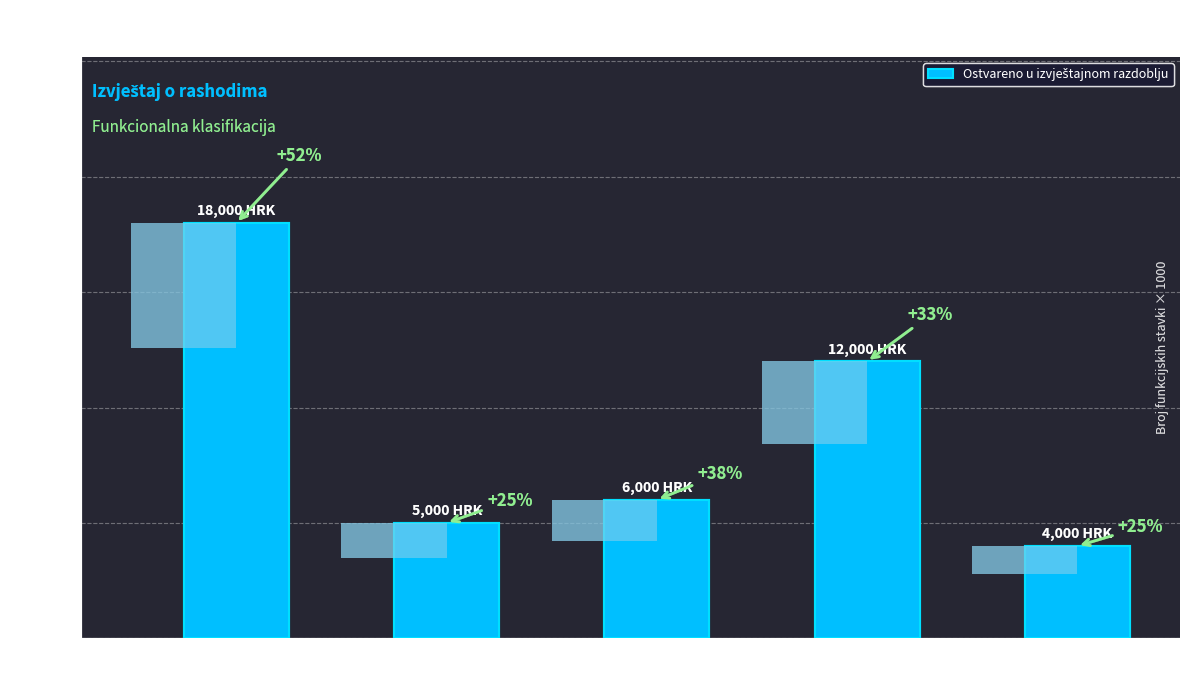

What is the sum of the values at Ekonomski
poslovi (04) and Opće javne
usluge (01)?

30000